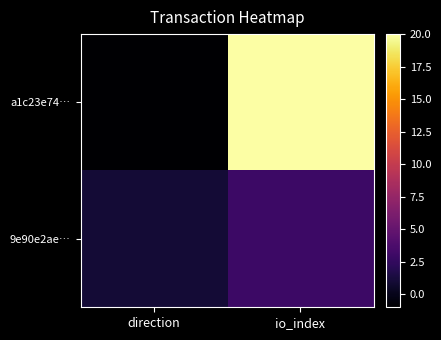

Rank the series by their average value, from highest to lowest.

a1c23e74…, 9e90e2ae…